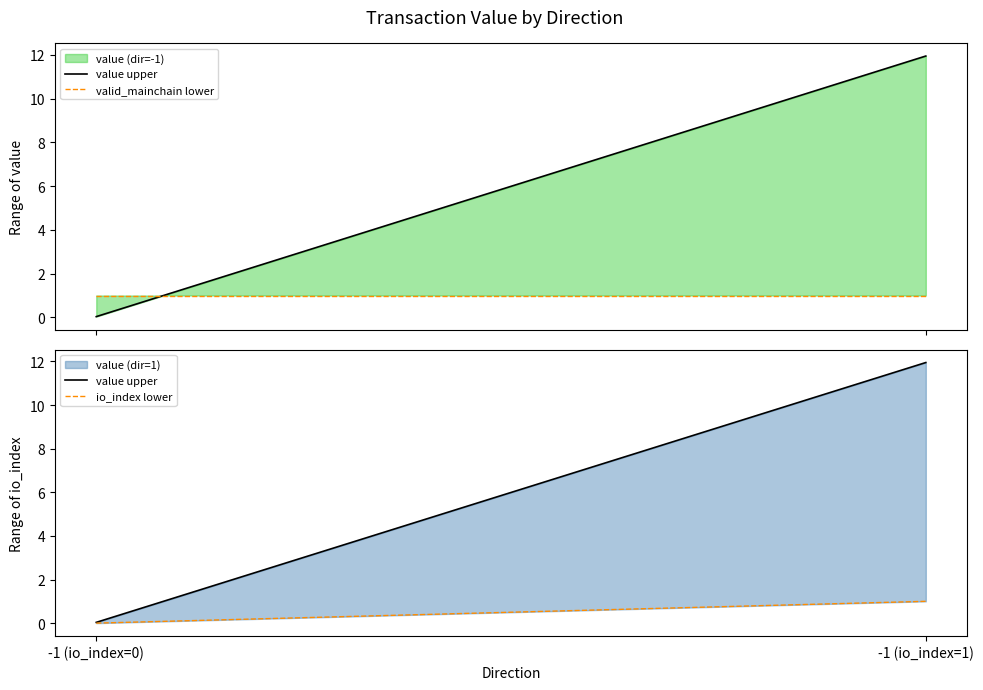

Which series has the largest total across all categories?

value upper